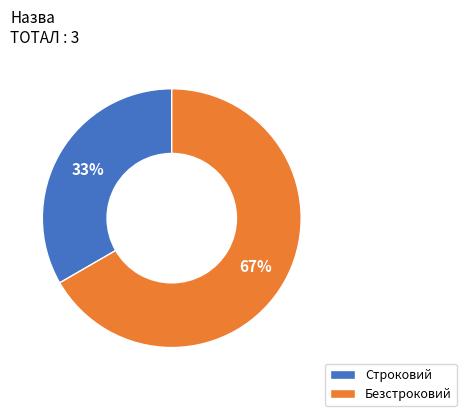

Combined, do Безстроковий and Строковий account for over 50%?

Yes